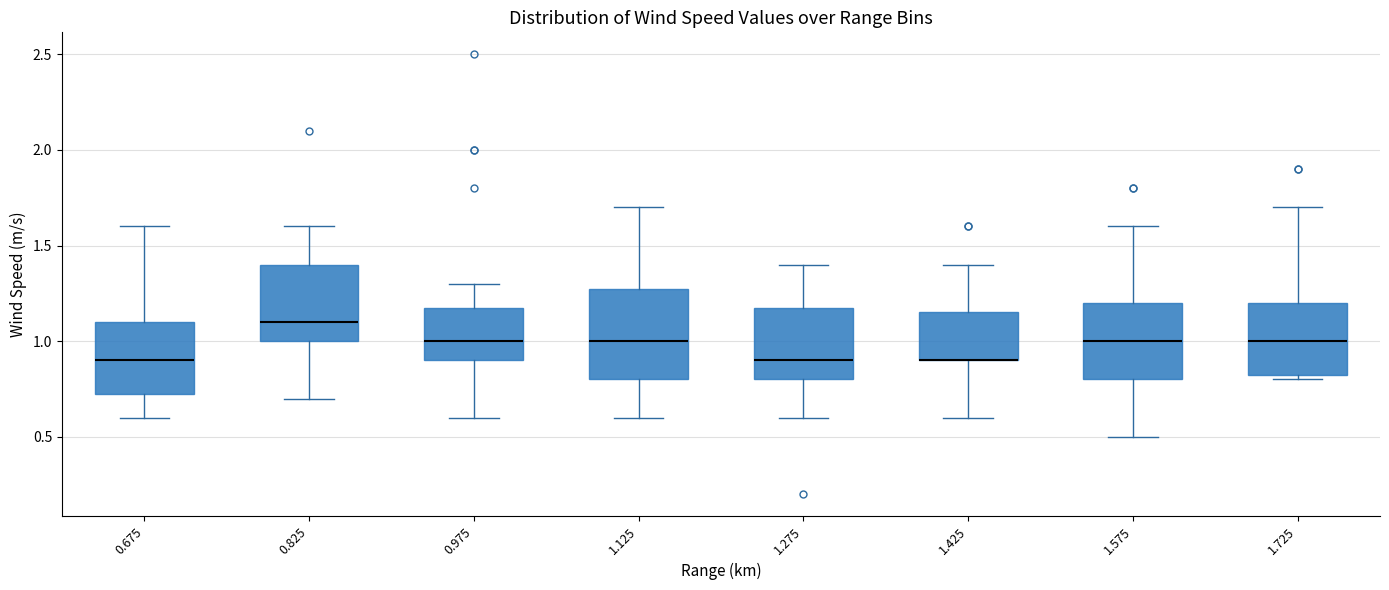

Where does the median line of the box at x = 1.575 sit on the y-axis? The values are not printed on the chart, so give them approximately, as read against the axis.

1.00